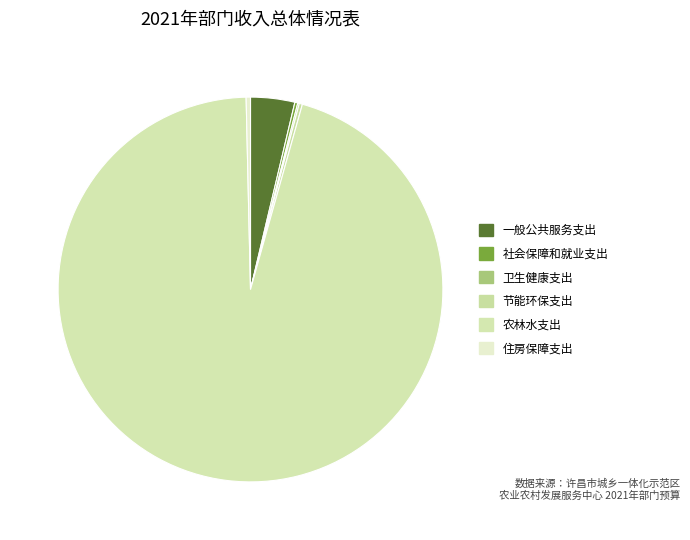

Combined, do 农林水支出 and 节能环保支出 account for over 50%?

Yes